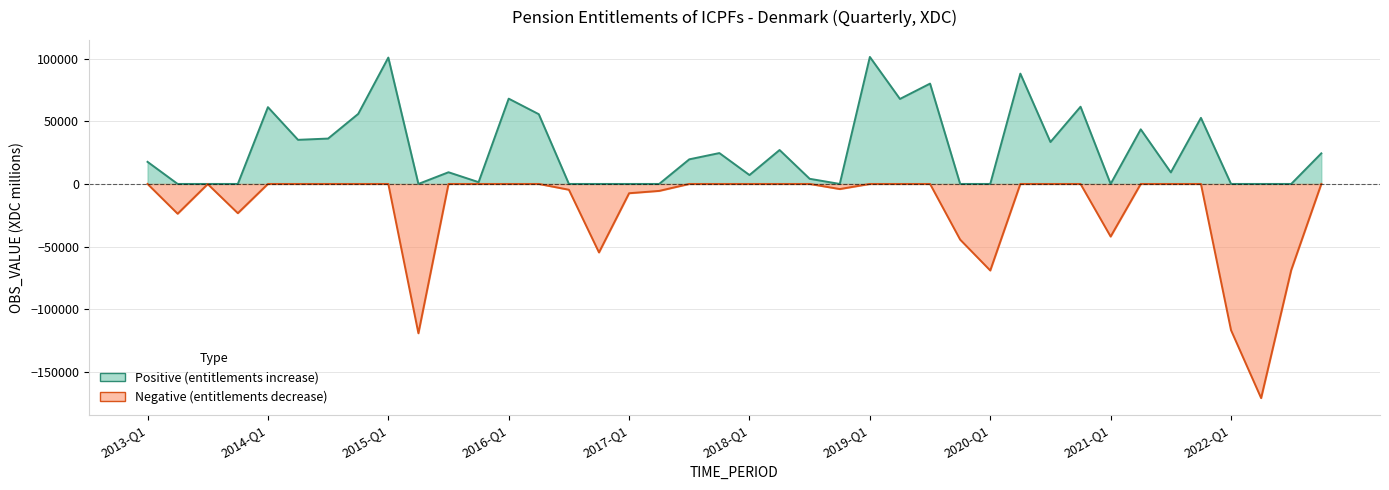

How many series are shown in this chart?

1